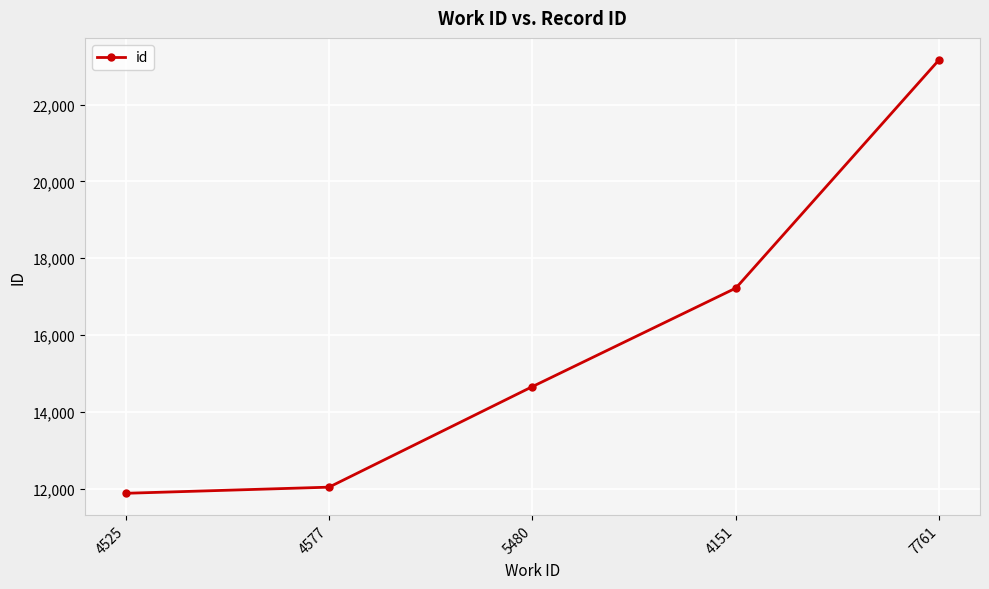

How many data points are less than 14659?

2